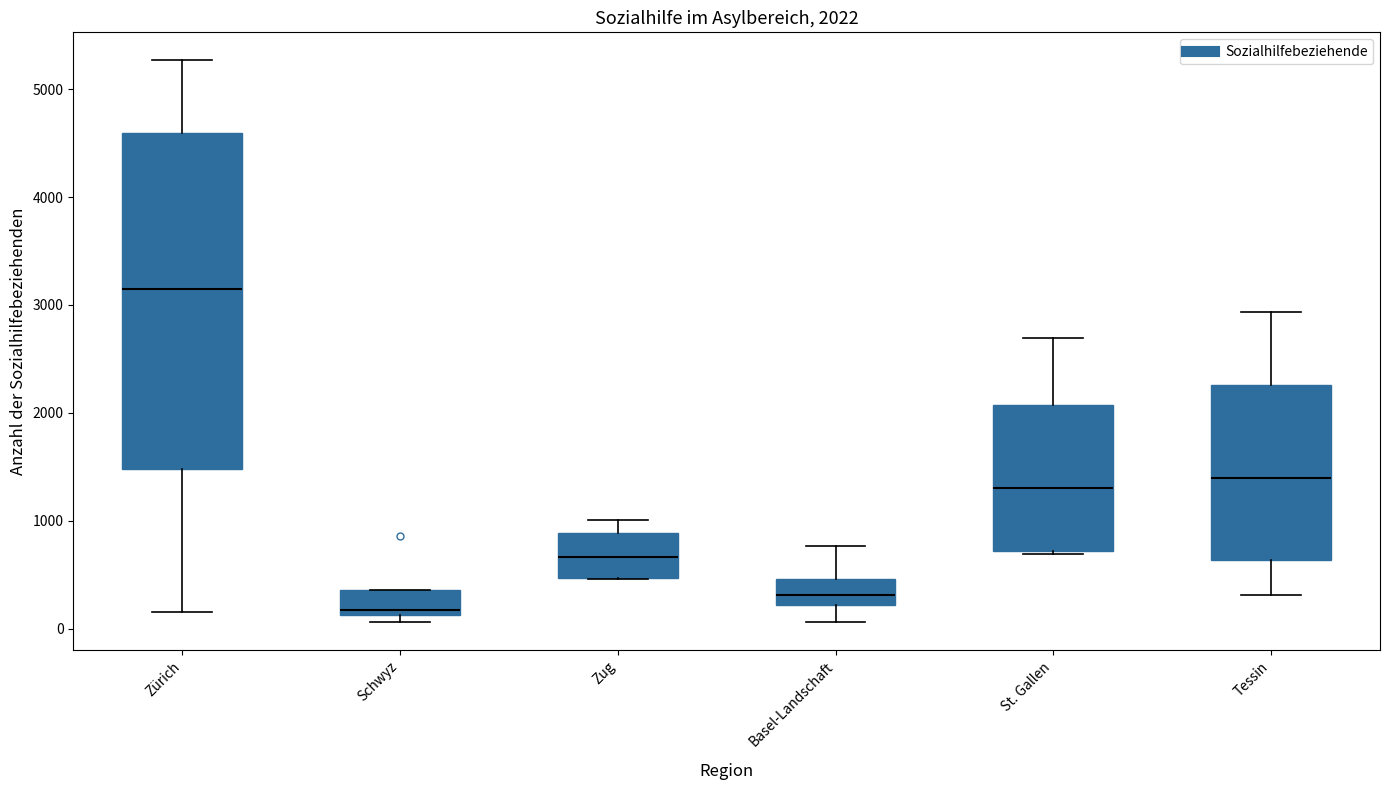

Which box has the lowest median line?

Schwyz